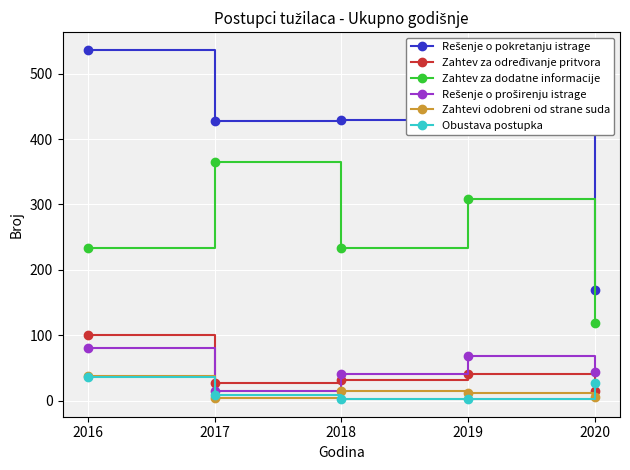

What is the difference between the highest and lowest values at 2016?

501